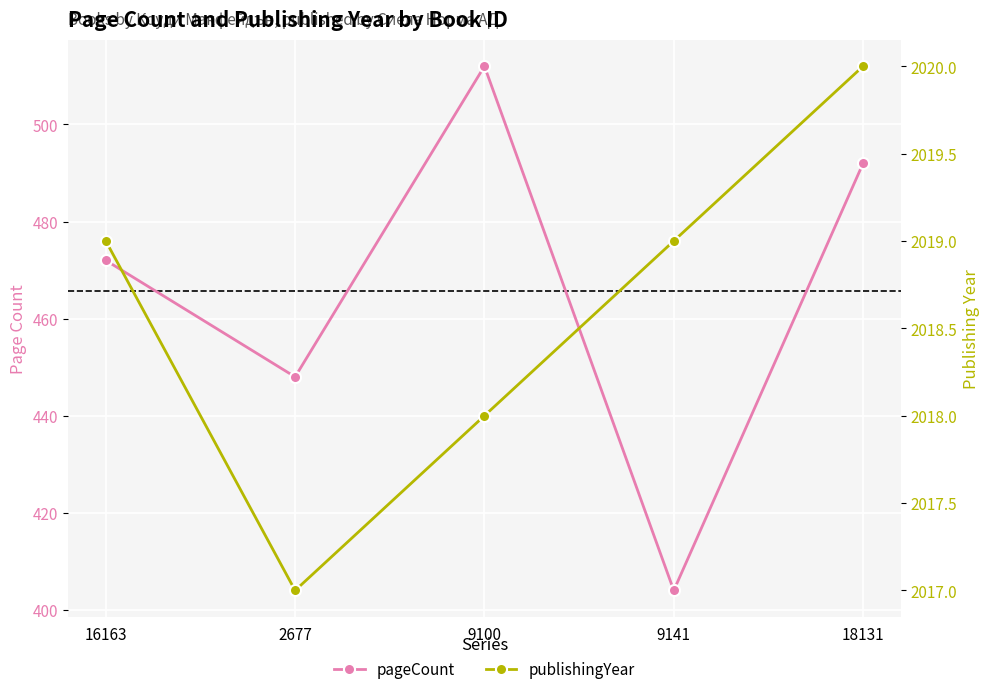

How many publishingYear values are between 2018 and 2019?

3